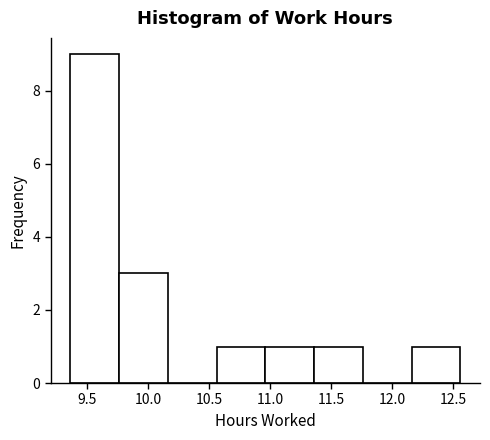

How tall is the bar that spans 11.36 to 11.76 on the x-axis? Neither the bar edges nor the heights are printed on the chart, so give them approximately, as read against the axes.

1